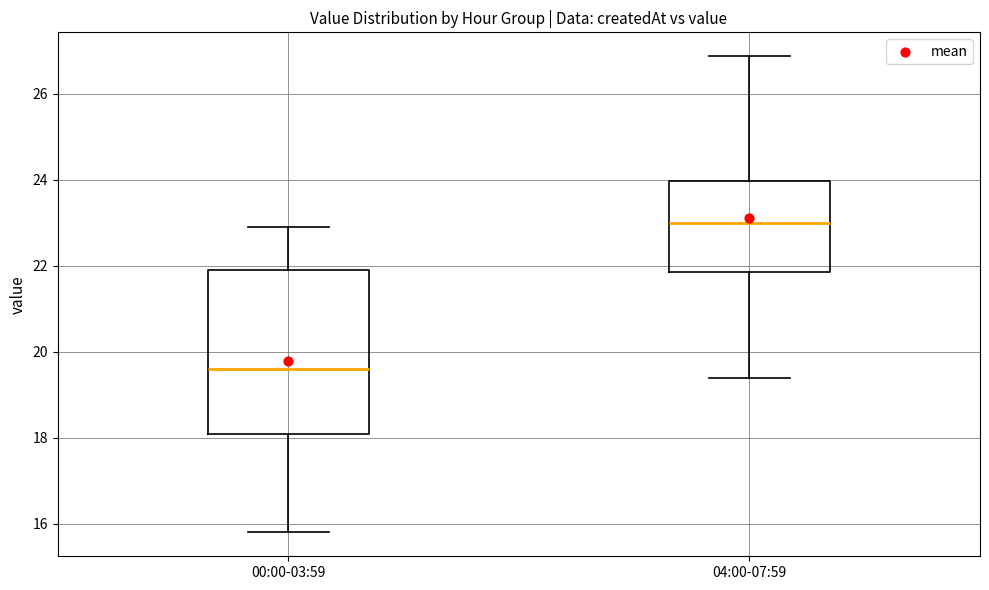

Reading left to right, read every box against the y-axis: the position of its median line, the range the box covers, and the ends of its whiskers. The values are not printed on the chart, so give them approximately, as read against the axis.

00:00-03:59: median 19.6, box 18.0 to 22.0, whiskers 15.8 to 23.0
04:00-07:59: median 23.0, box 21.8 to 24.0, whiskers 19.4 to 26.8